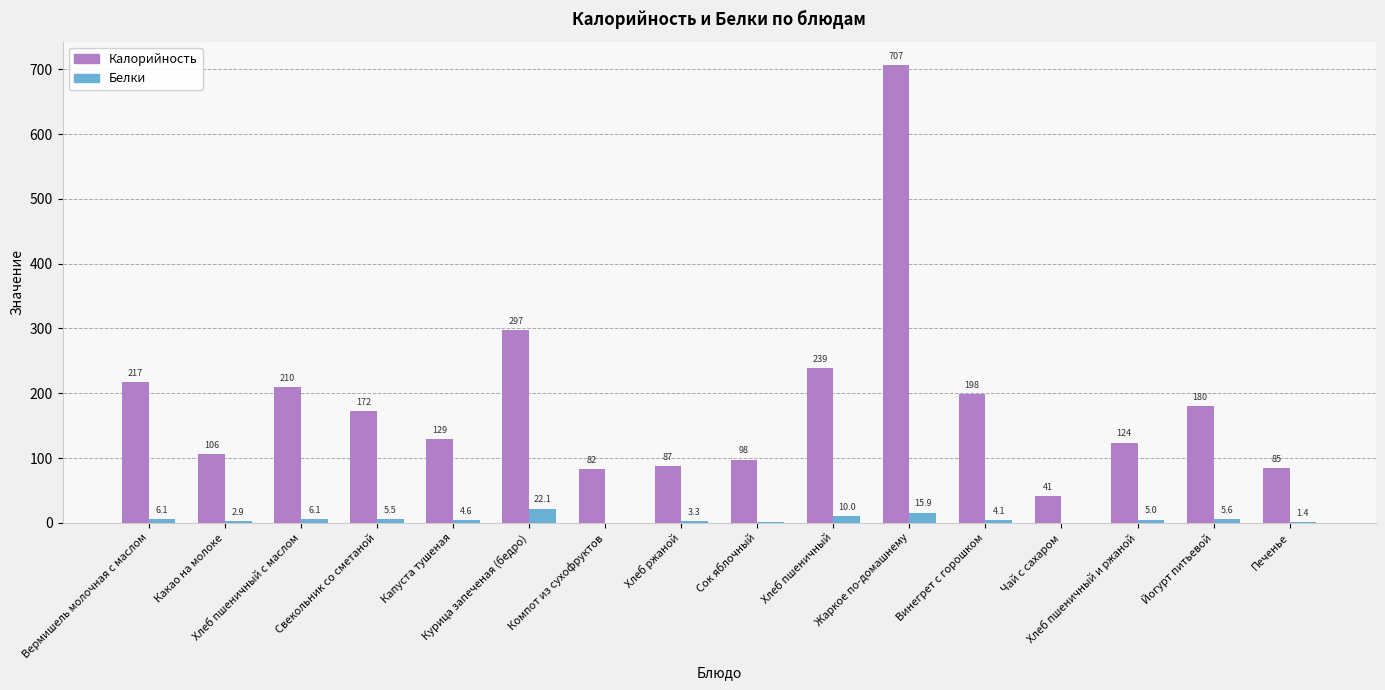

What is the greatest value displayed?

707.1